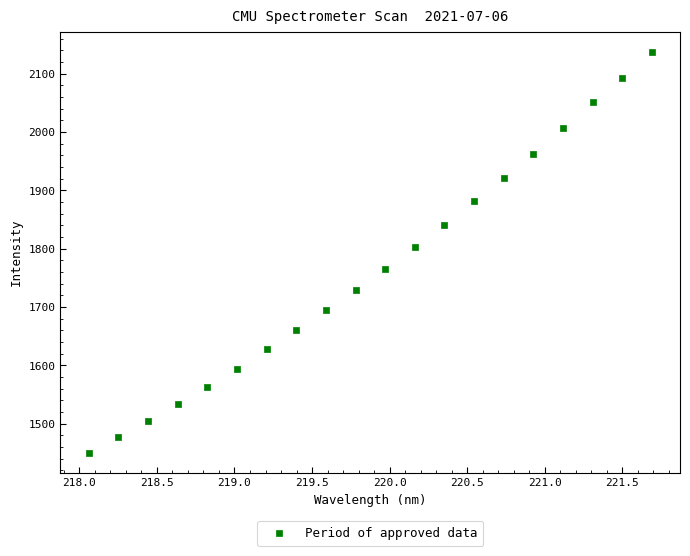

What Y value in the scatter plot is closest to 1793?

1802.5